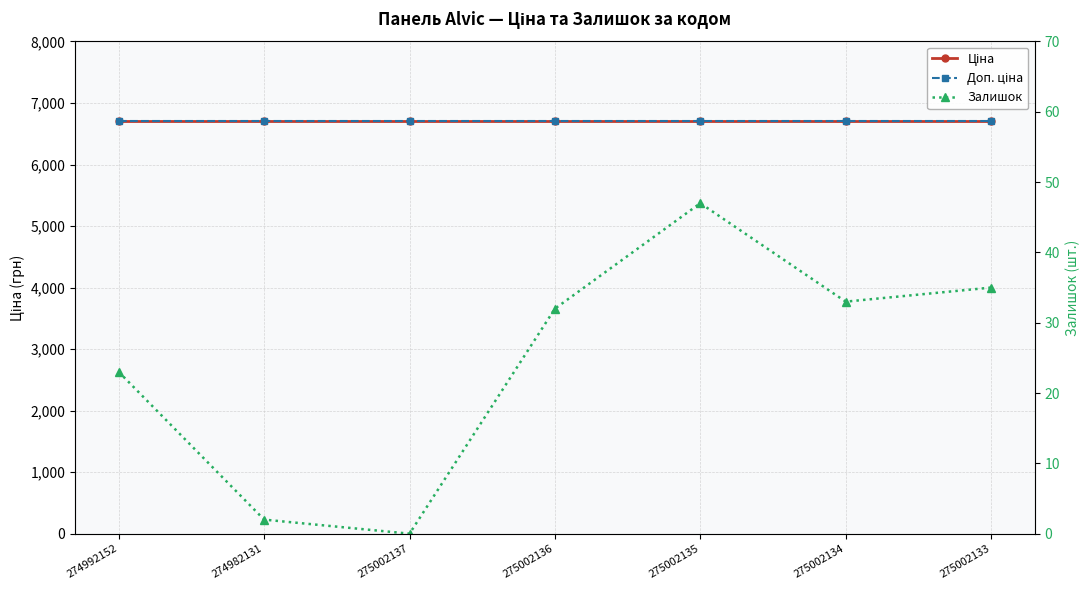

Which series changed the most between 274992152 and 275002133?

Залишок